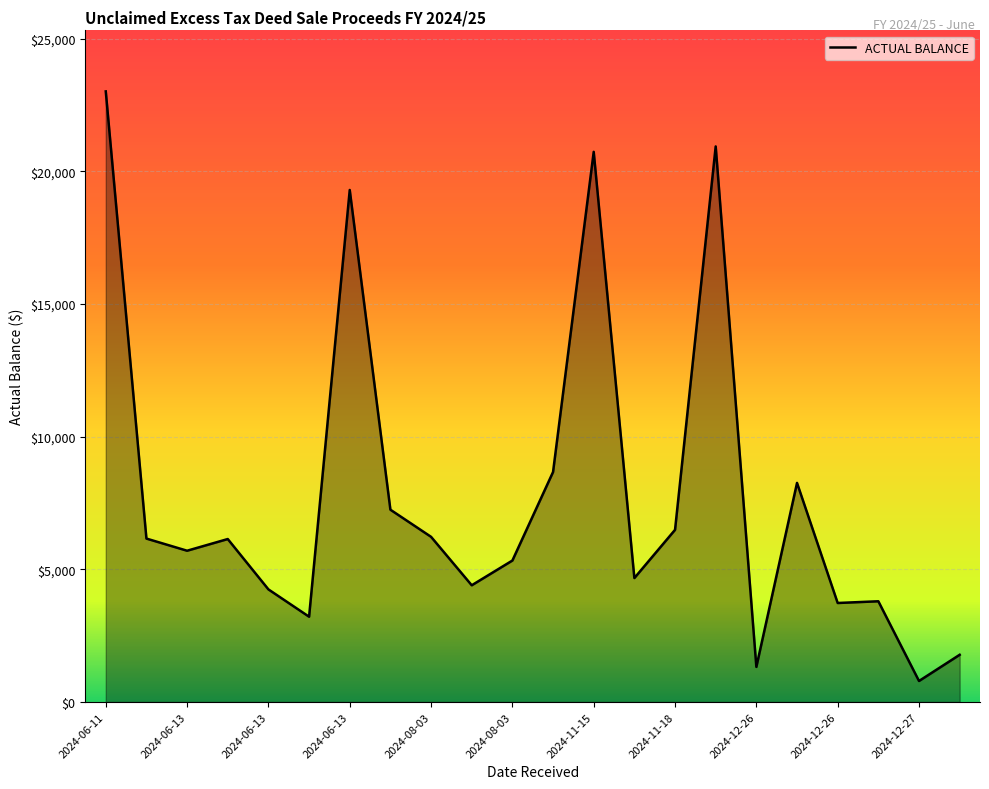

Does the chart display data point markers on the line(s)?

No